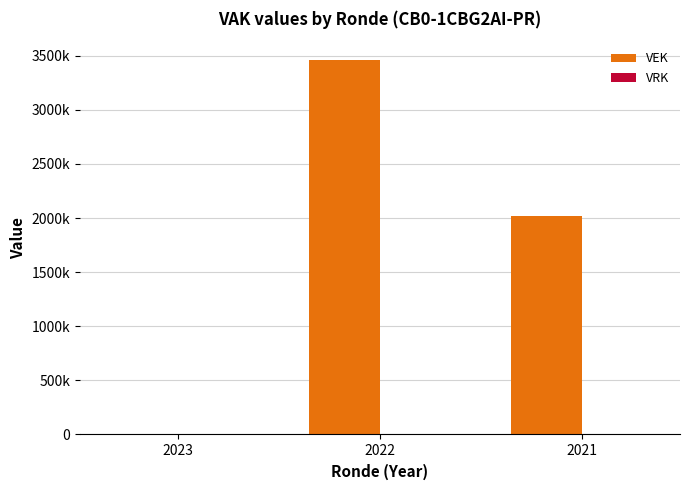

Which label corresponds to the largest value in the chart?

2022